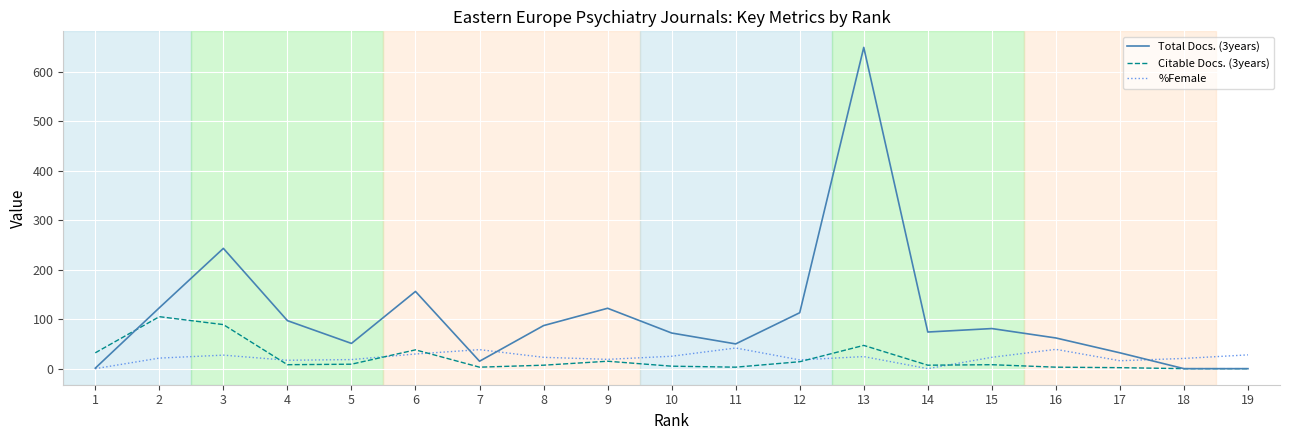

How many values in the Total Docs. (3years) series are below 74?

9